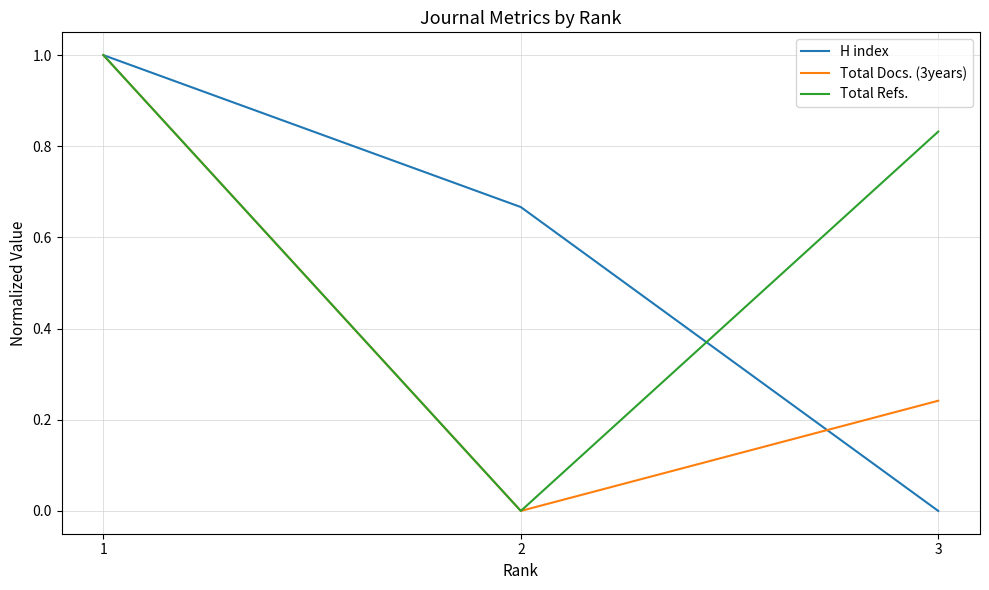

True or false: Total Docs. (3years) has a value of 0.0 at 2.

True